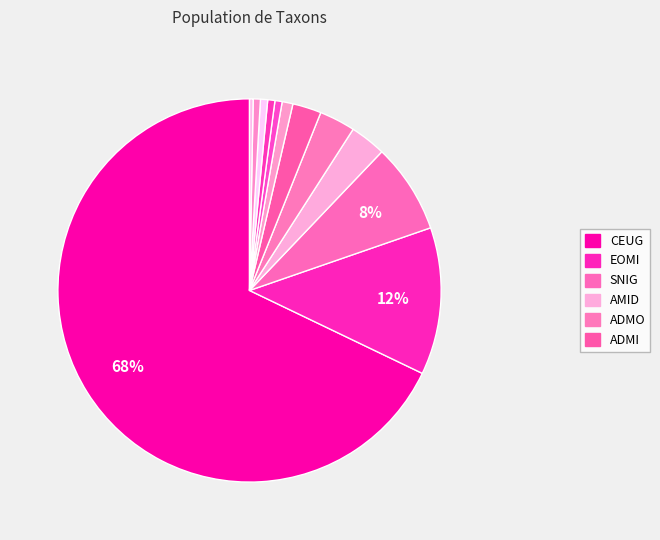

How many slices are in this pie chart?

12